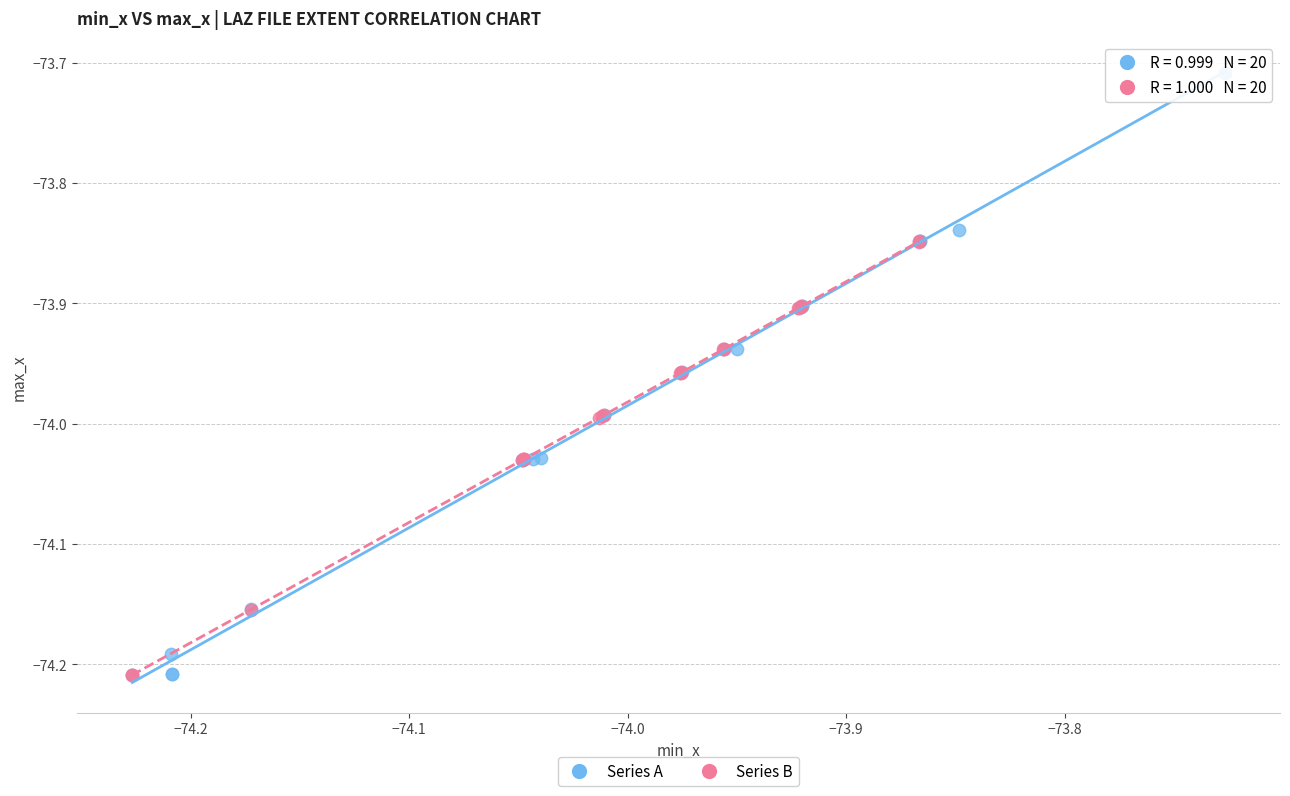

What are all the series names shown in the legend?

Series A, Series B